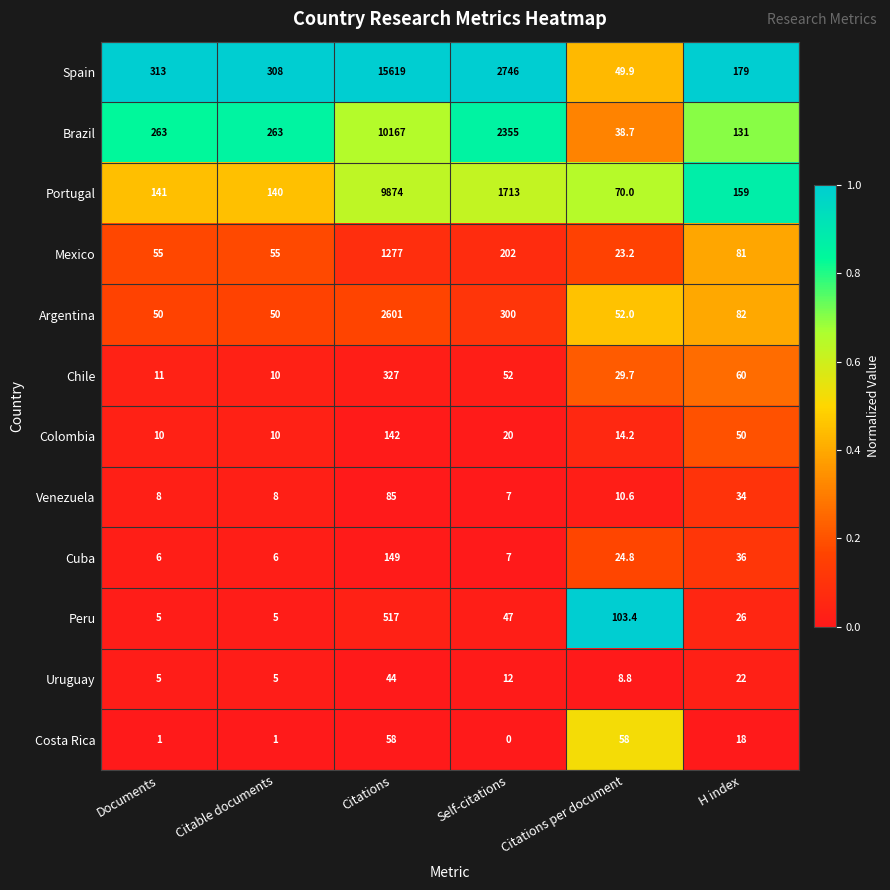

What is the difference between the maximum and minimum values in the Portugal series?

9804.0